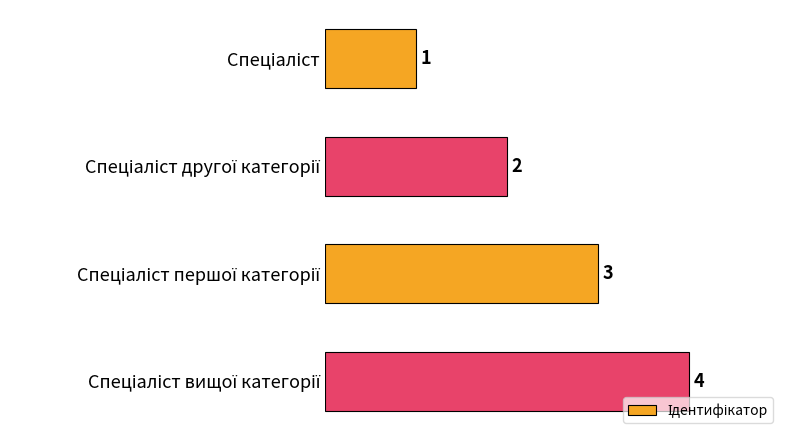

Count the values in the range 2 to 4.

3